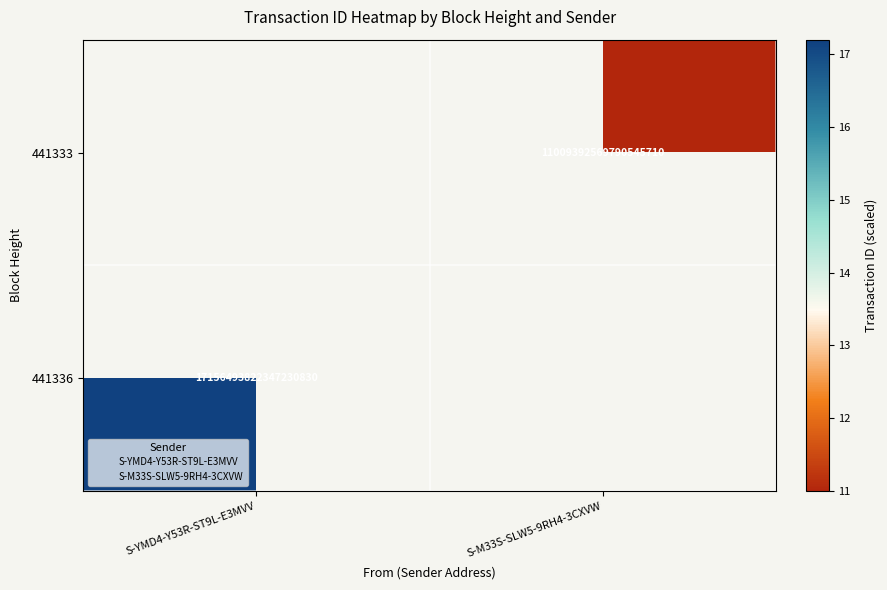

Is the value of 441333 at S-M33S-SLW5-9RH4-3CXVW greater than the value of 441336 at S-YMD4-Y53R-ST9L-E3MVV?

No